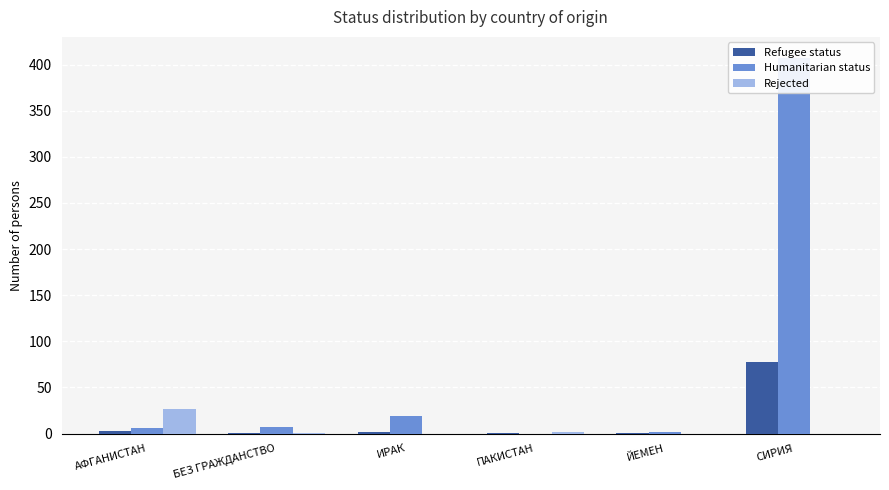

What is the spread (max minus min) of values at БЕЗ ГРАЖДАНСТВО?

6